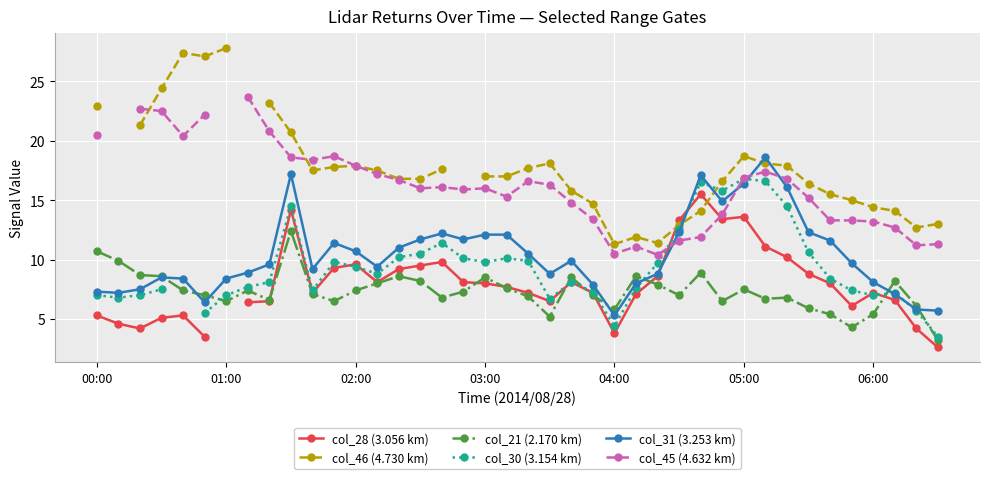

How many data points does each series have?

40